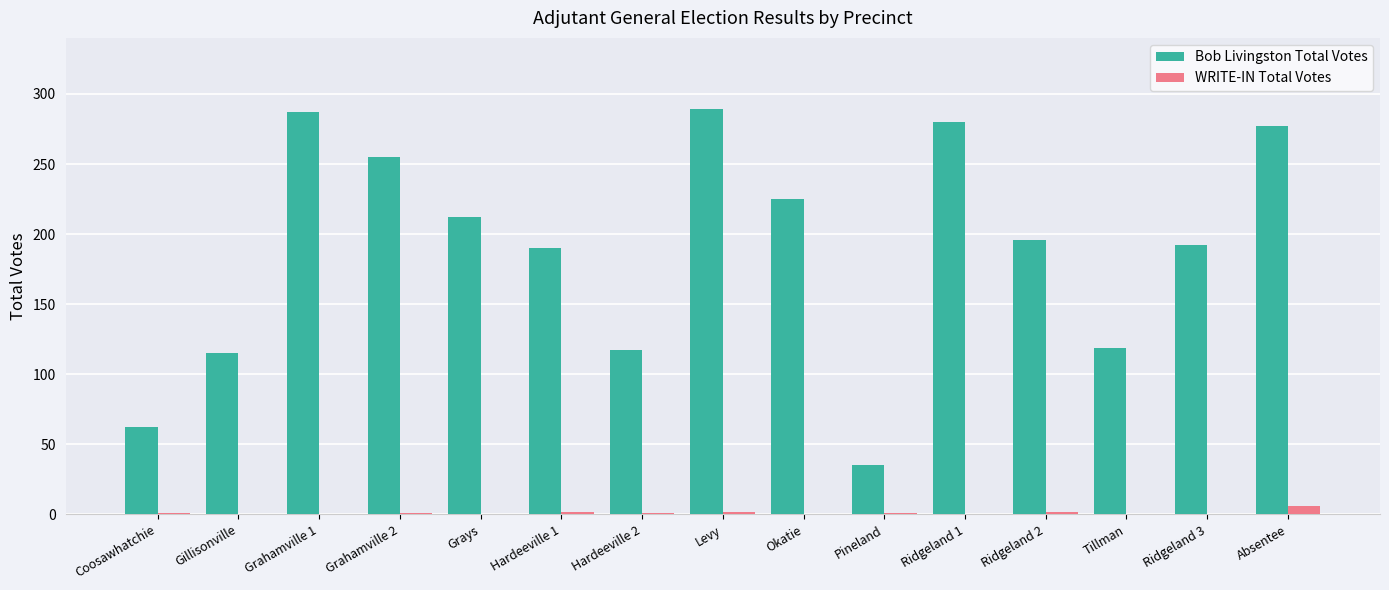

The value of Bob Livingston Total Votes at Absentee is 494. True or false?

False